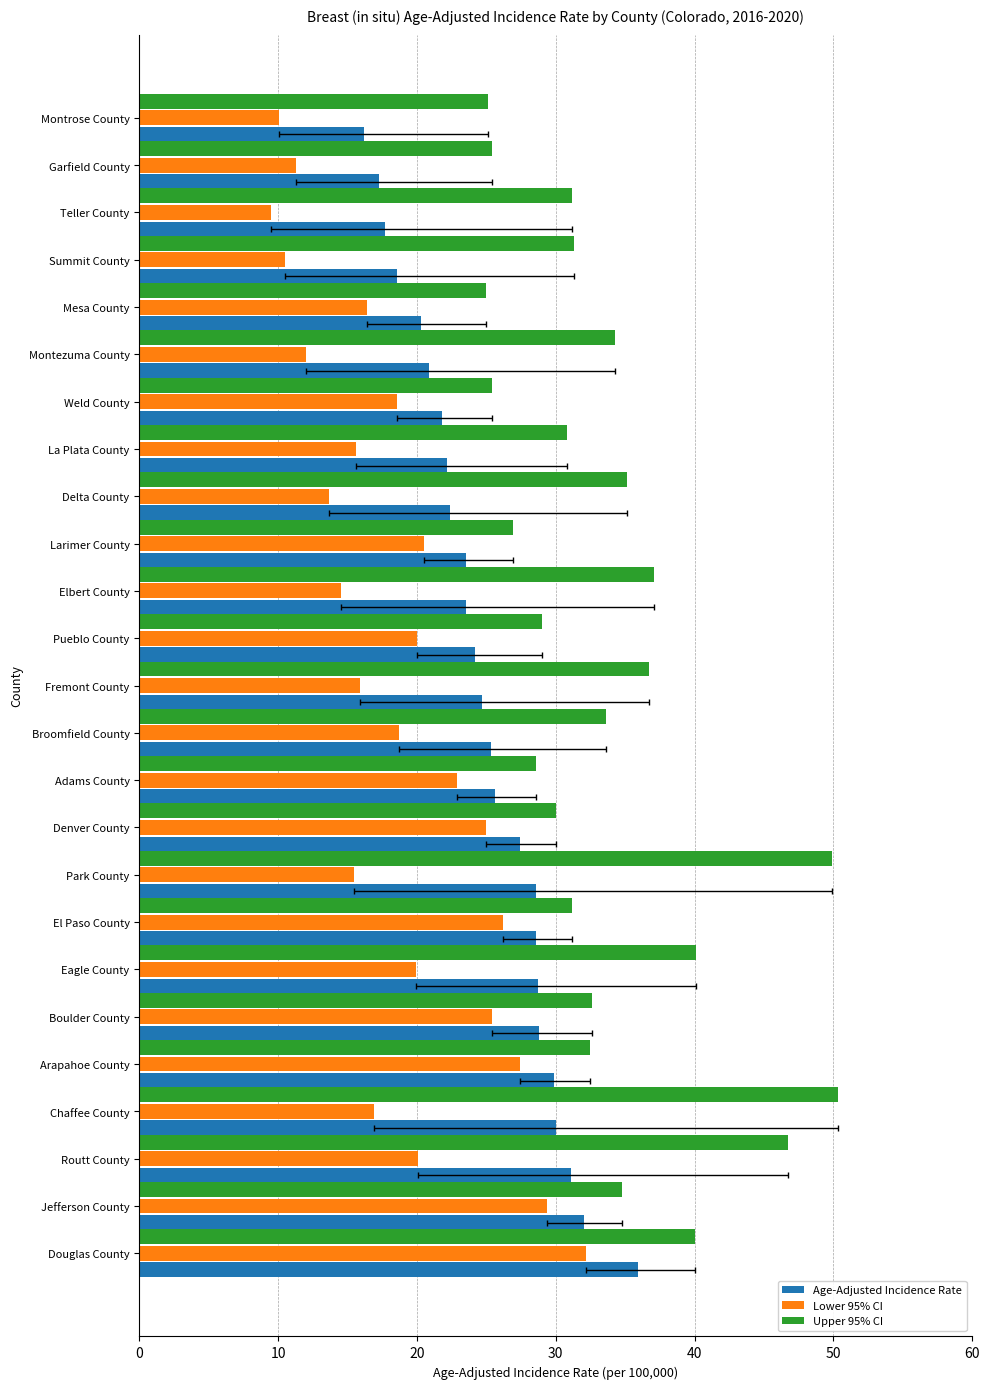

Rank the series by their maximum value, from lowest to highest.

Lower 95% CI, Age-Adjusted Incidence Rate, Upper 95% CI